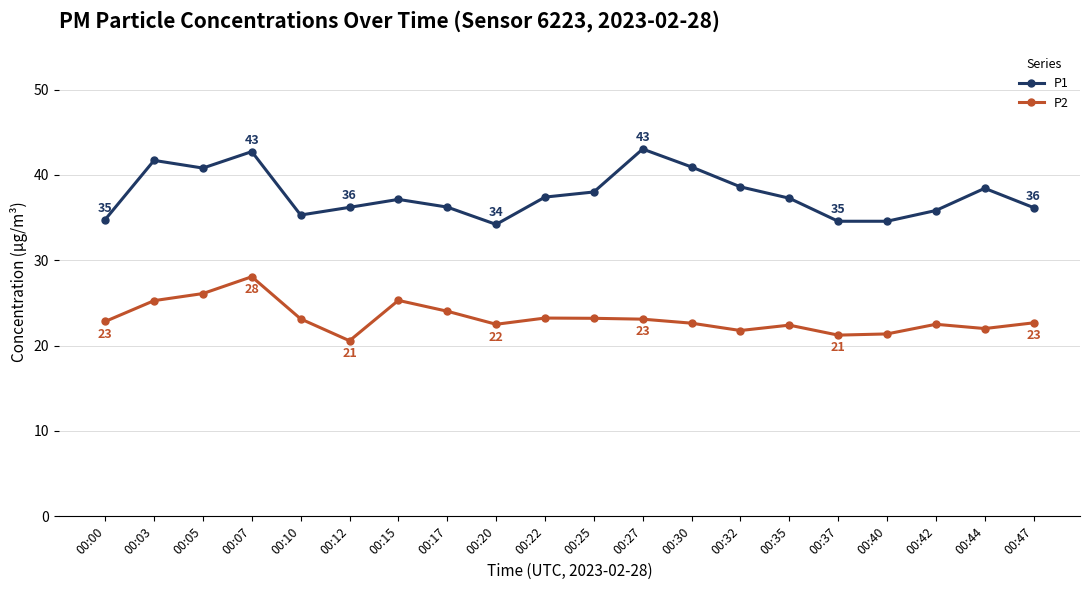

What is the lowest value of the P1 series?

34.2